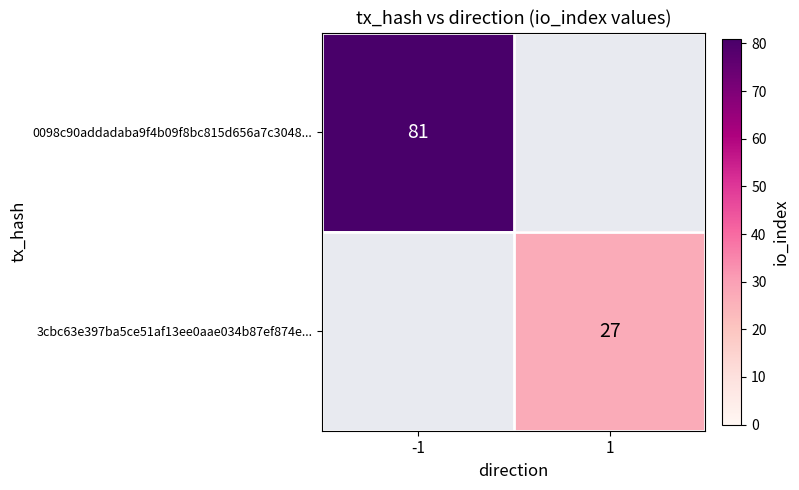

The 0098c90addadaba9f4b09f8bc815d656a7c3048... series shows 30 at -1. True or false?

False